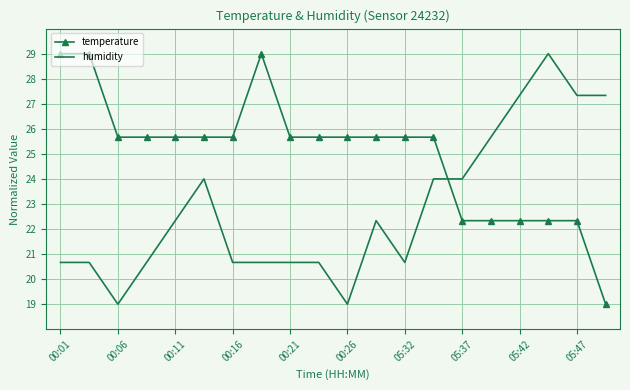

What are all the series names shown in the legend?

temperature, humidity